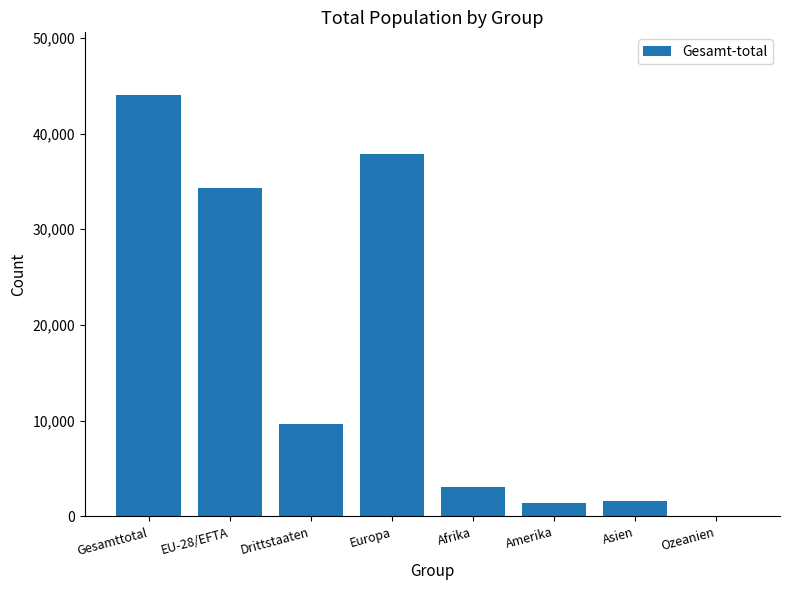

What is the sum of all values?

131907